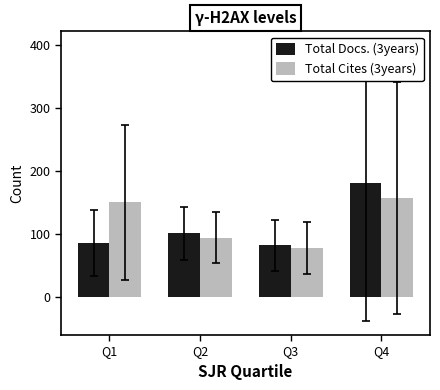

What is the maximum value shown in the chart?

180.5